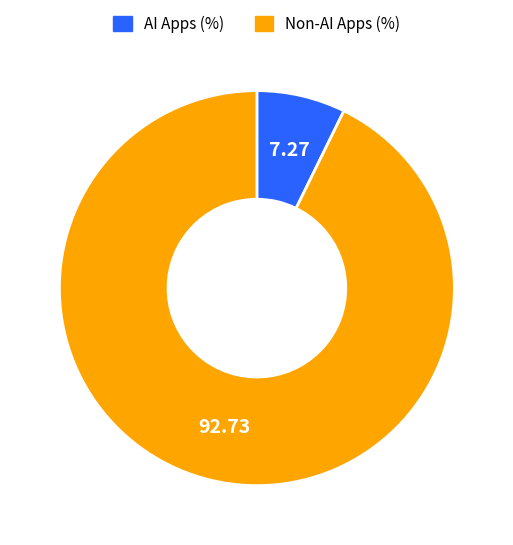

Which slice is the smallest?

AI Apps (%)